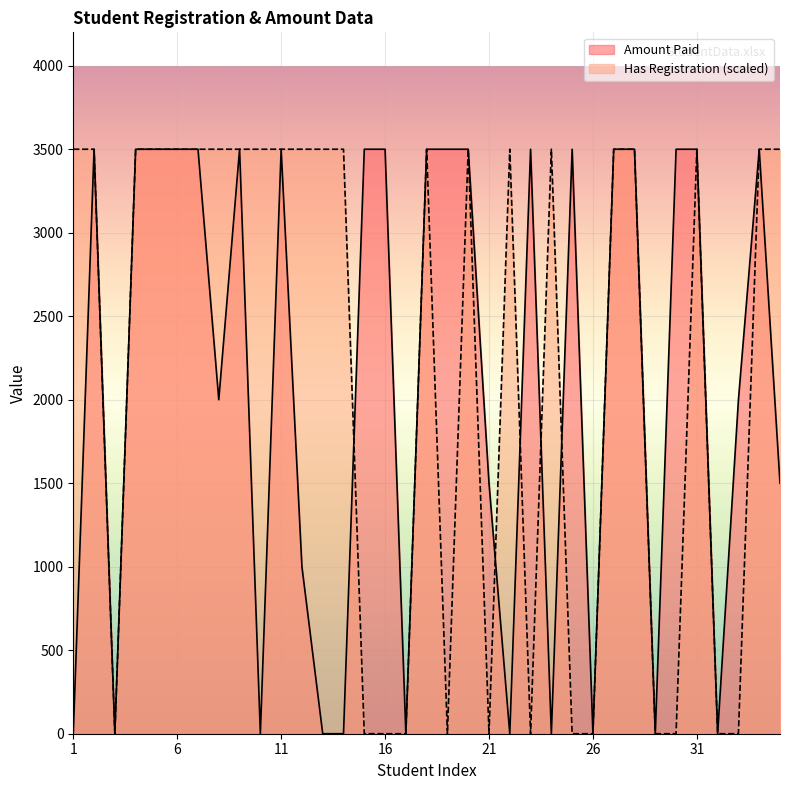

The Amount Paid series shows 4728 at 19. True or false?

False